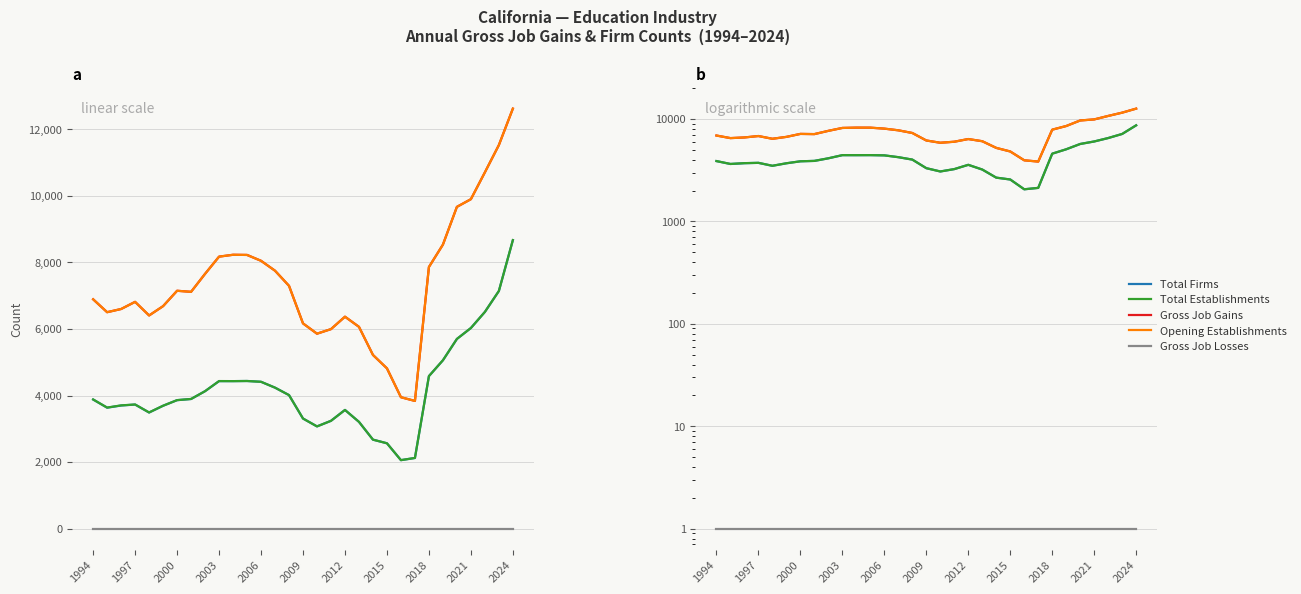

Is this an area chart (filled region under the line)?

No